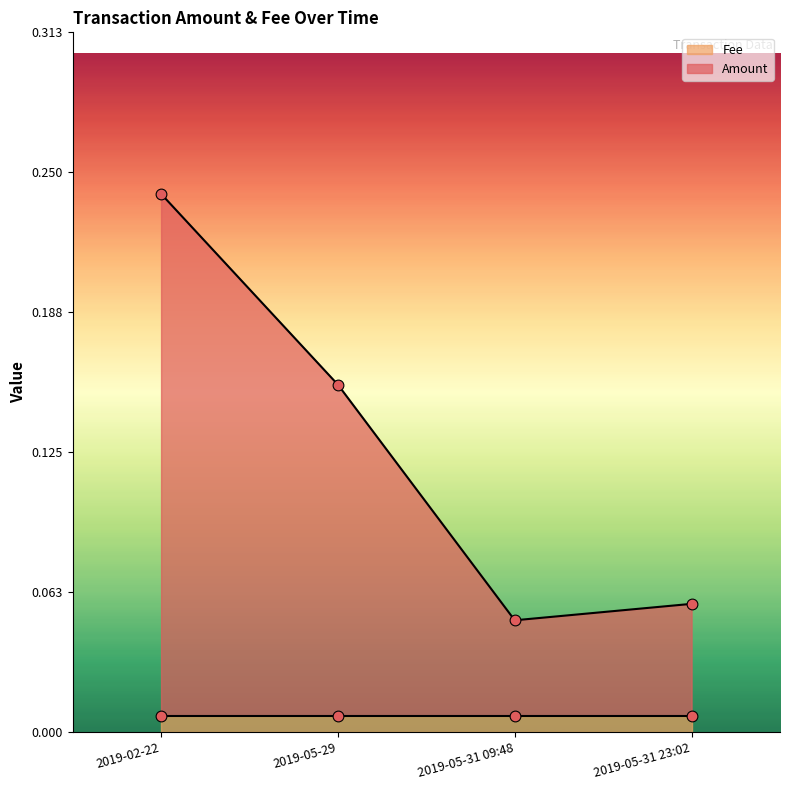

What is the change in value from 2019-05-29 to 2019-05-31 09:48?

-0.1